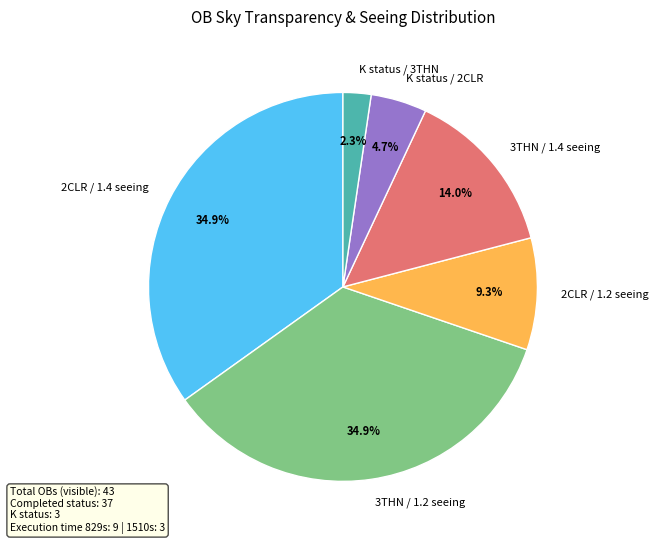

What portion of the pie excludes K status / 3THN?

97.7%